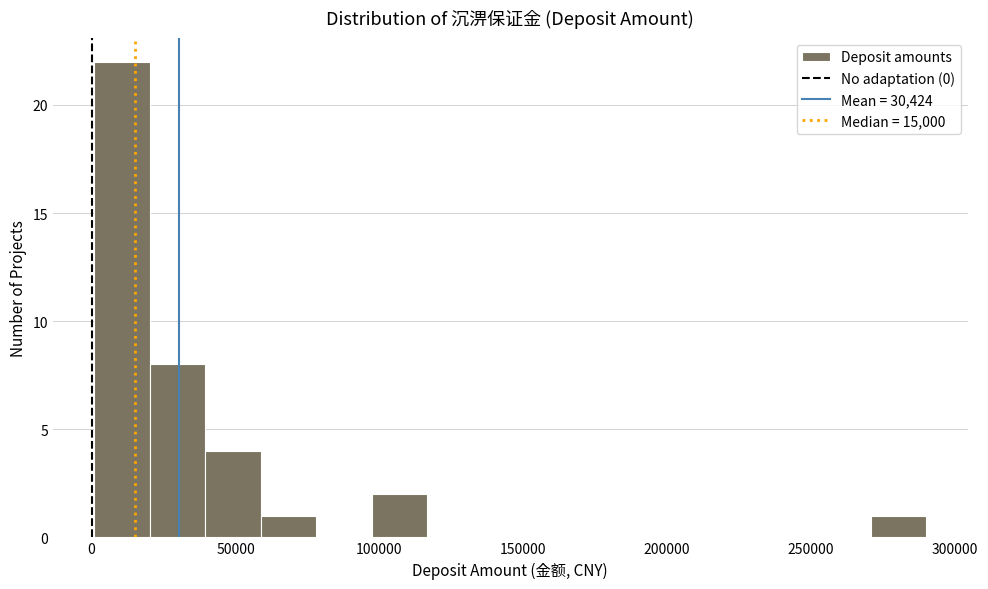

Around what value on the x-axis is the tallest bar? Give the approximate position of its centre, as read against the axis.

10000